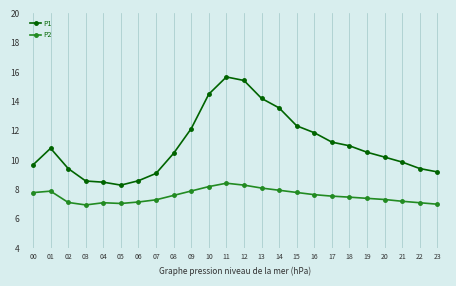

True or false: P1 and P2 intersect in this chart.

False